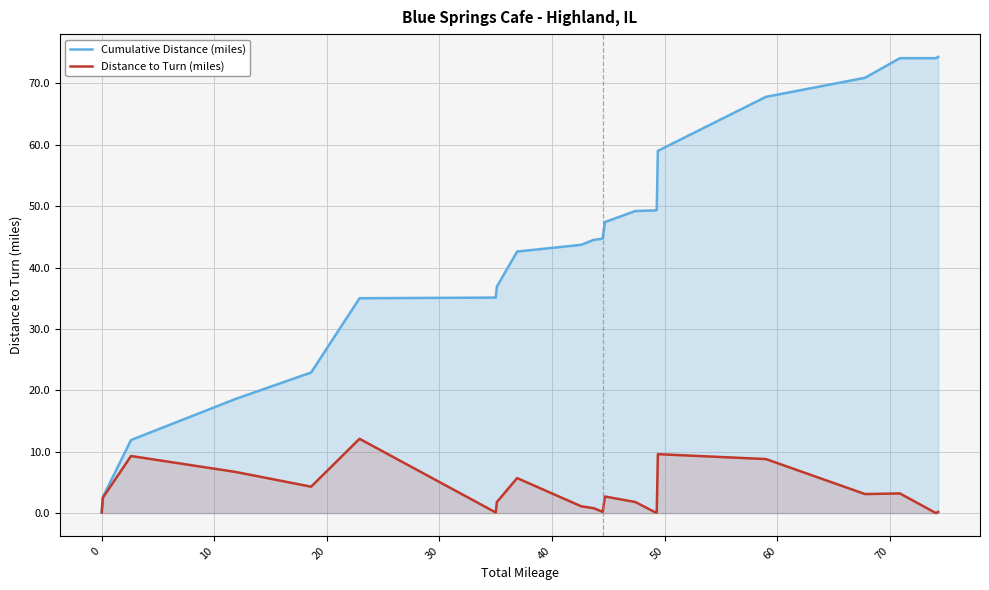

What is the average value of the Cumulative Distance (miles) series?

43.4